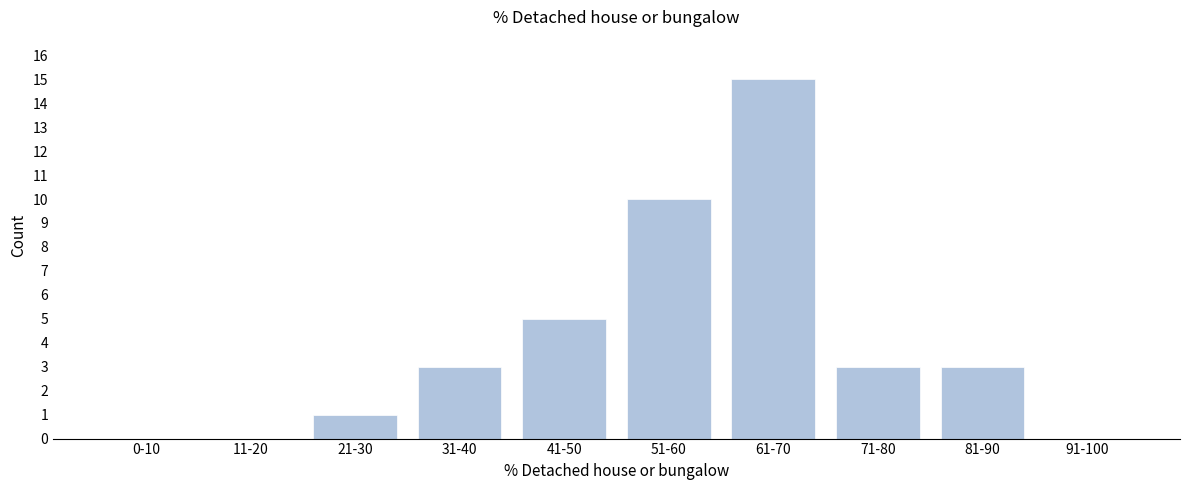

Reading left to right, transcribe all the data shown in this chart.

0-10=0	11-20=0	21-30=1	31-40=3	41-50=5	51-60=10	61-70=15	71-80=3	81-90=3	91-100=0